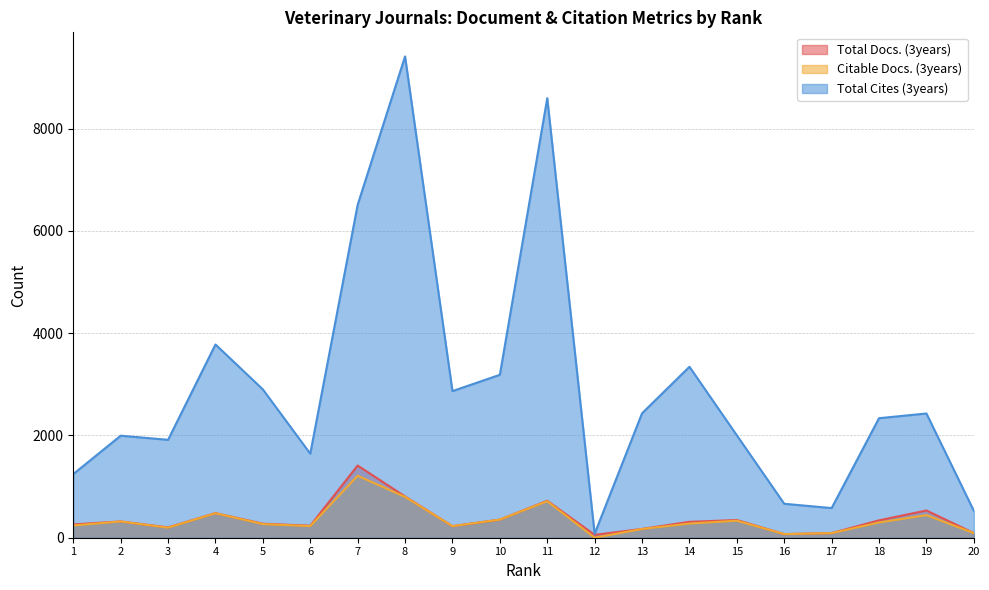

Which series has the largest total across all categories?

Total Cites (3years)